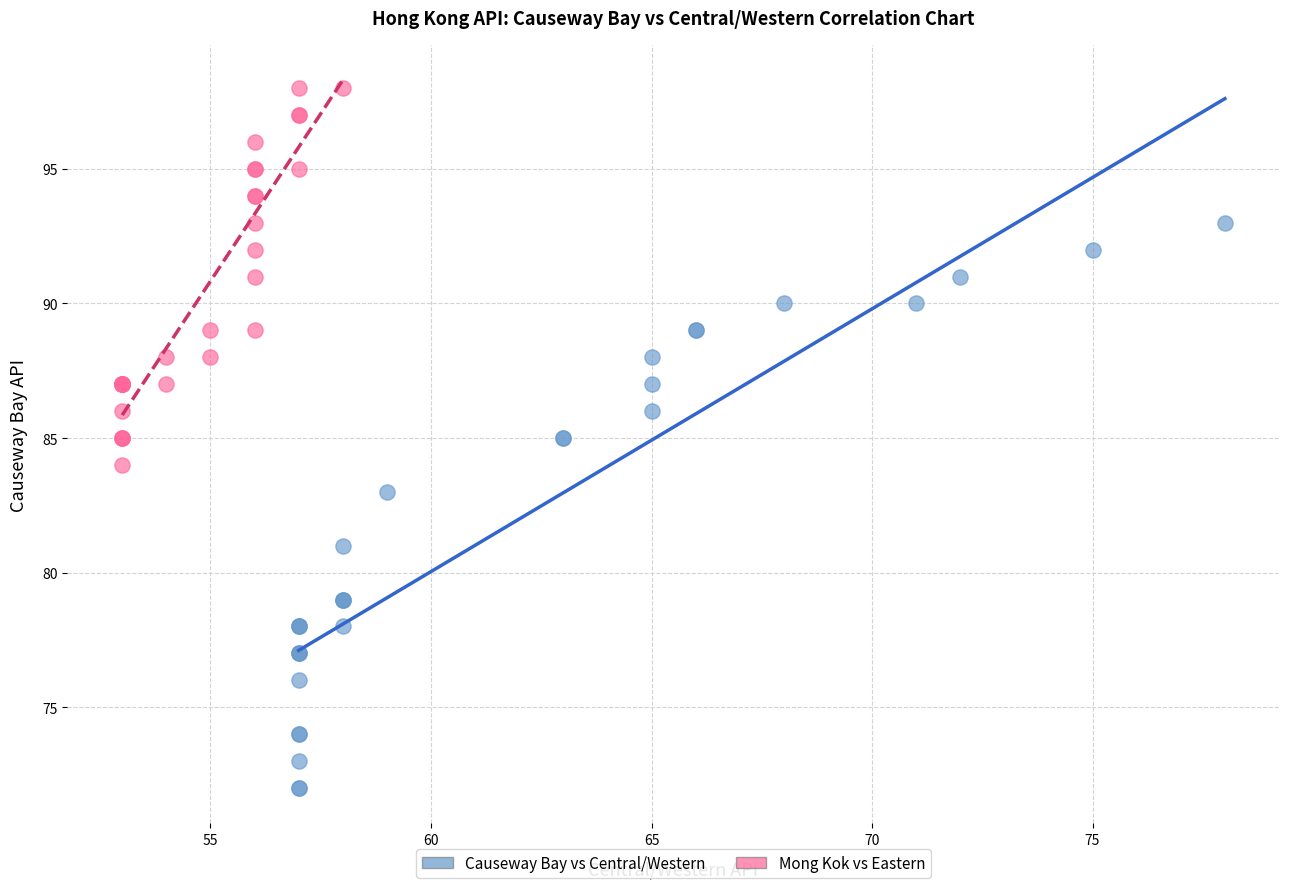

Which series contains the highest Y value?

Mong Kok vs Eastern